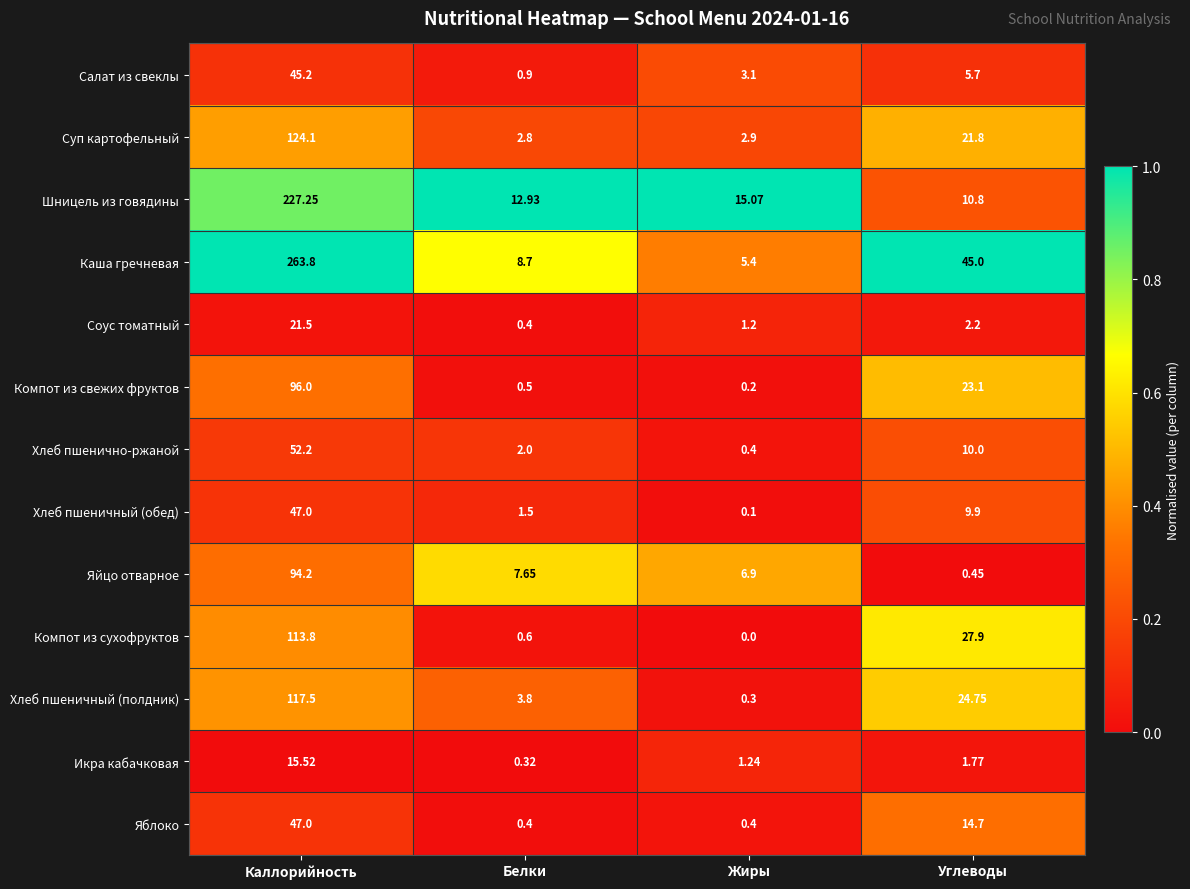

At which label does Яблоко reach its peak?

Каллорийность